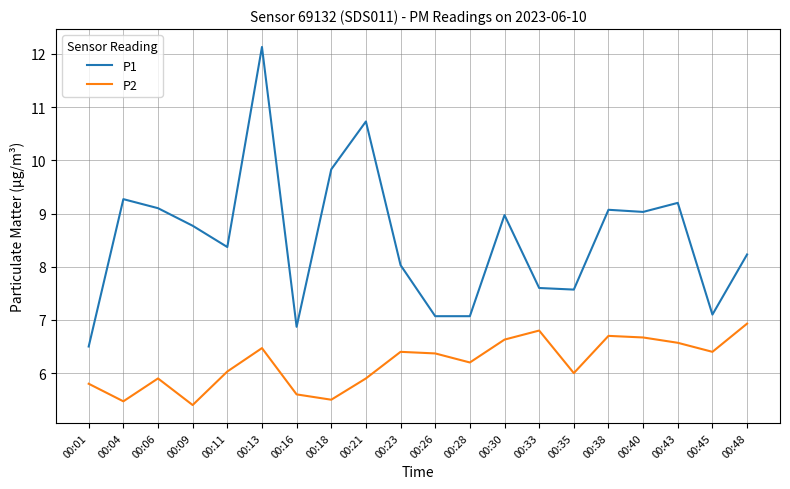

True or false: P1 has more than 2 interior local peaks.

True